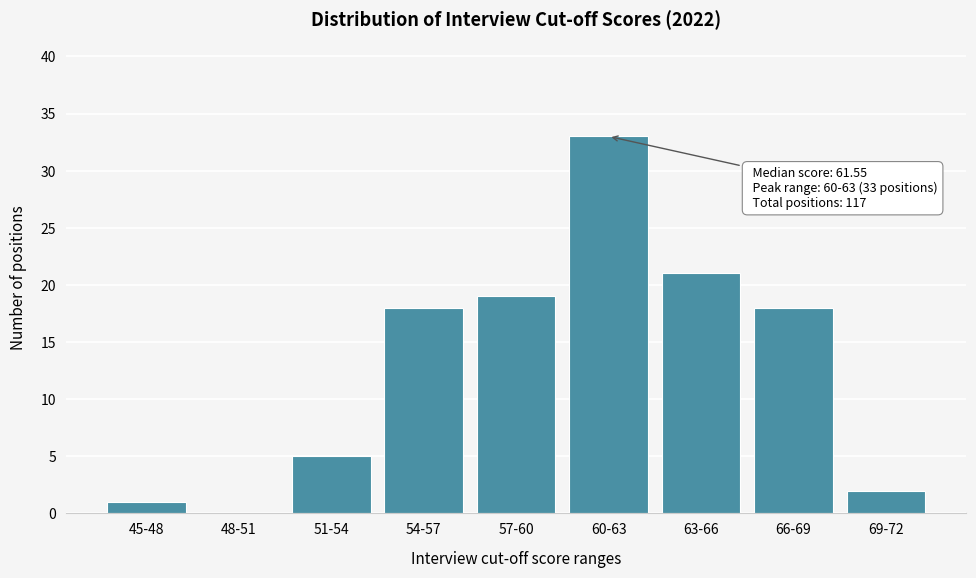

Reading right to left, transcribe all the data shown in this chart.

69-72=2	66-69=18	63-66=21	60-63=33	57-60=19	54-57=18	51-54=5	48-51=0	45-48=1